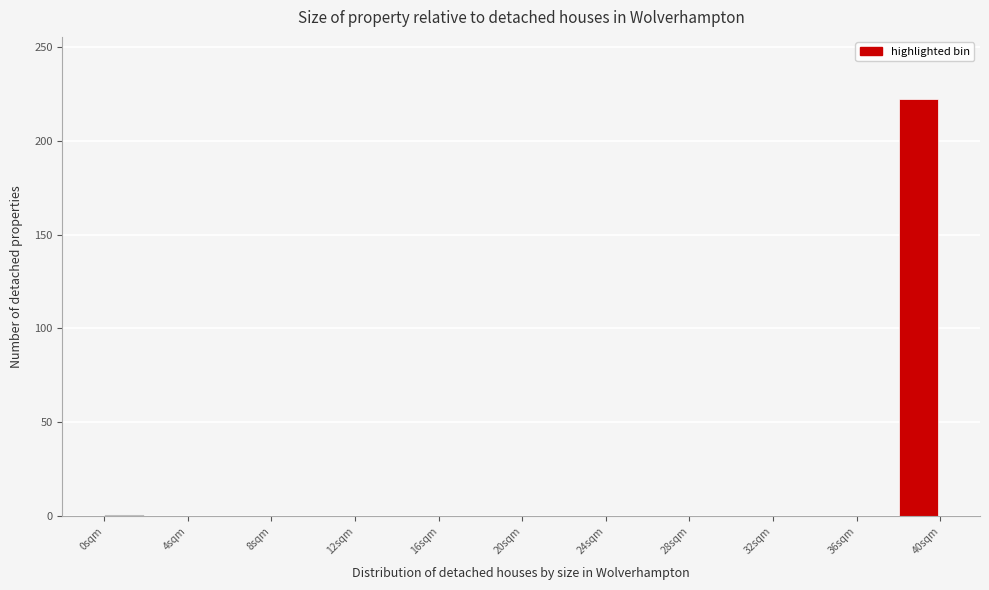

Reading left to right, transcribe this chart: for each bar, give the range it covers on the x-axis and its height. The values are not printed on the chart, so give them approximately, as read against the axis.

0 to 2: under 5
2 to 4: 0
4 to 6: 0
6 to 8: 0
8 to 10: 0
10 to 12: 0
12 to 14: 0
14 to 16: 0
16 to 18: 0
18 to 20: 0
20 to 22: 0
22 to 24: 0
24 to 26: 0
26 to 28: 0
28 to 30: 0
30 to 32: 0
32 to 34: 0
34 to 36: 0
36 to 38: 0
38 to 40: 220